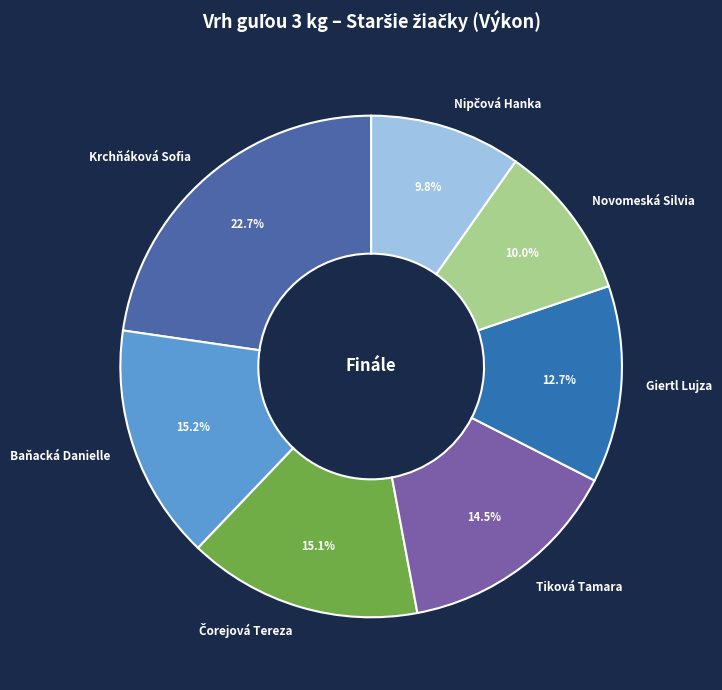

Does Giertl Lujza account for over 50% of the chart?

No